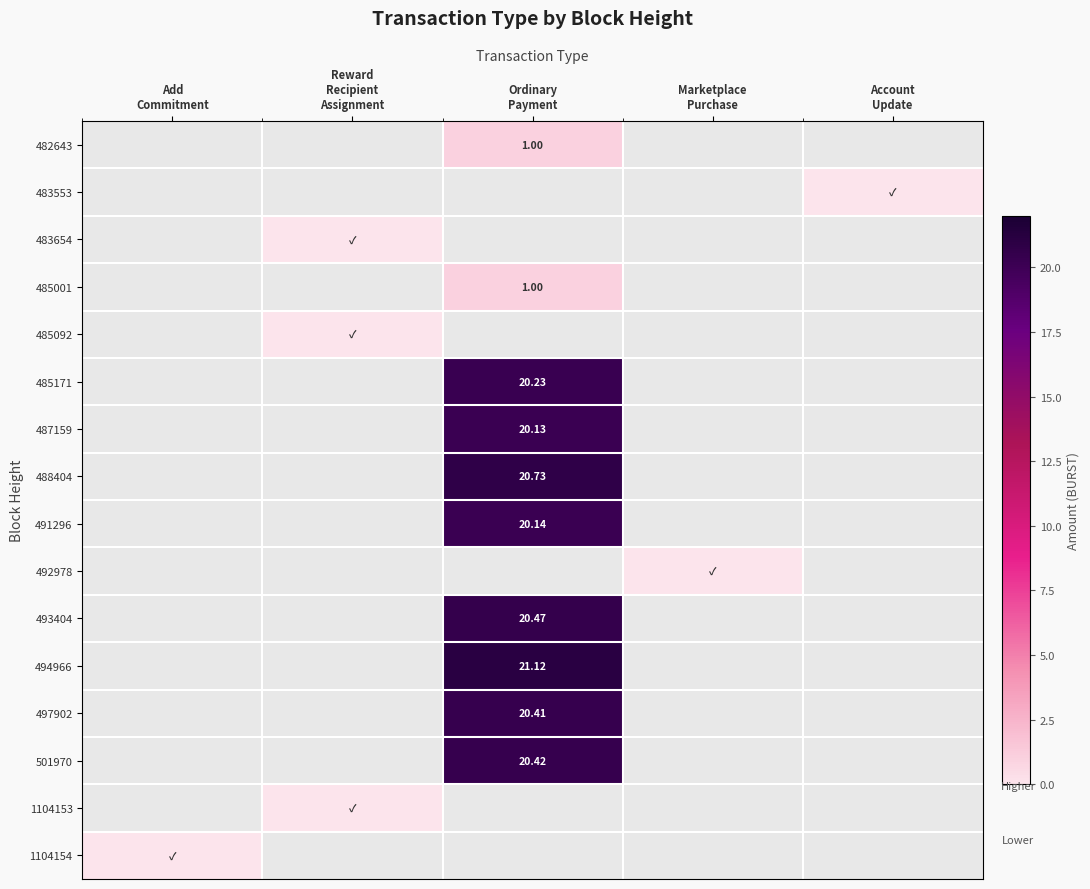

What is the difference between the maximum and minimum values in the 488404 series?

20.7